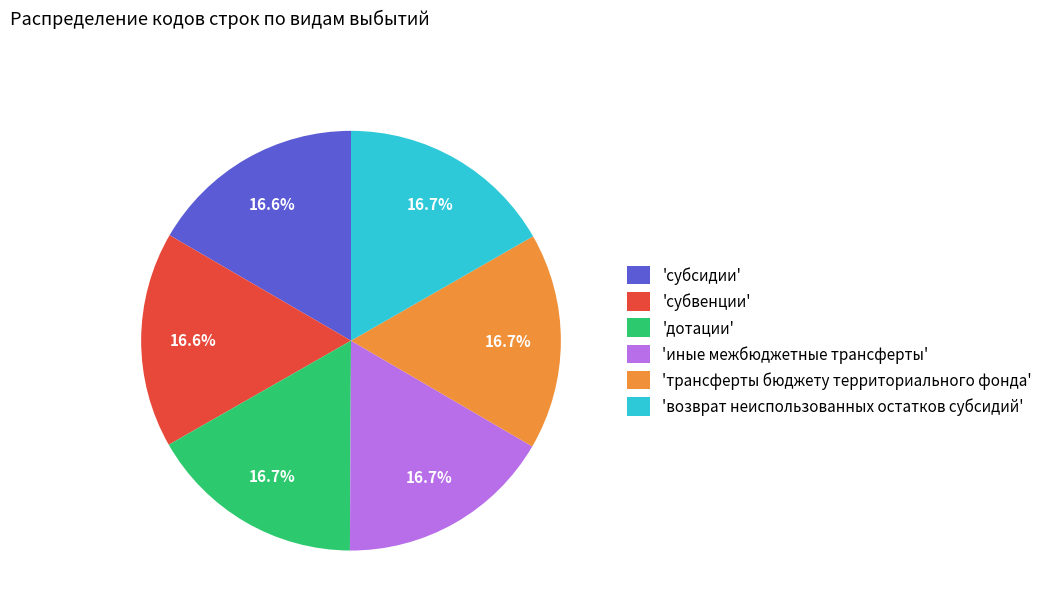

What portion of the pie excludes 'иные межбюджетные трансферты'?

83.3%